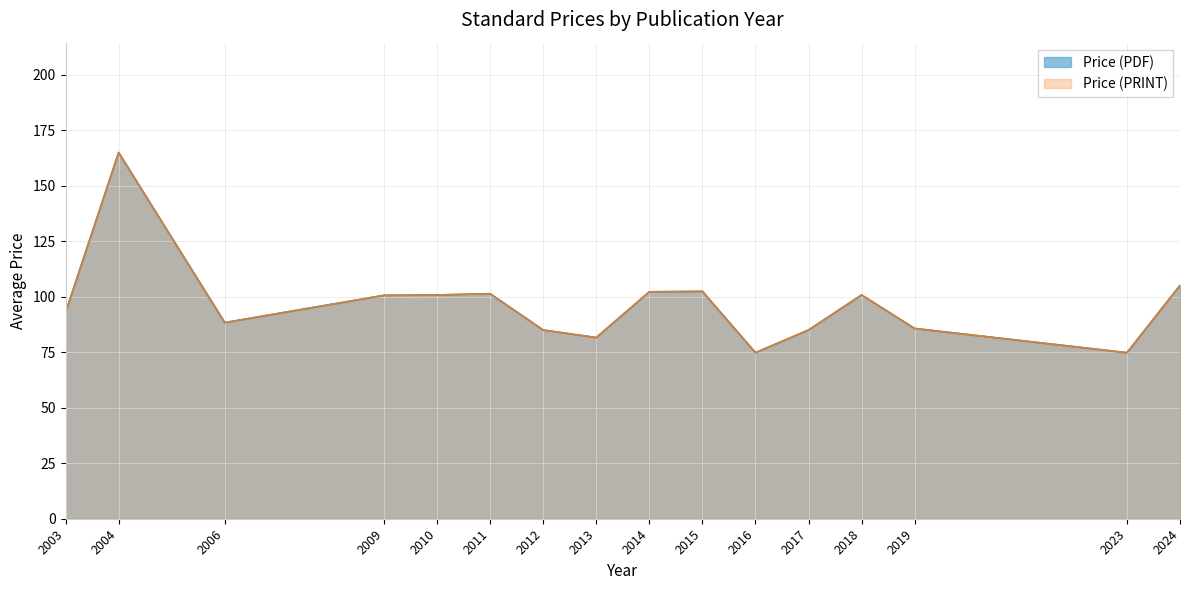

How many distinct data groups are displayed?

2